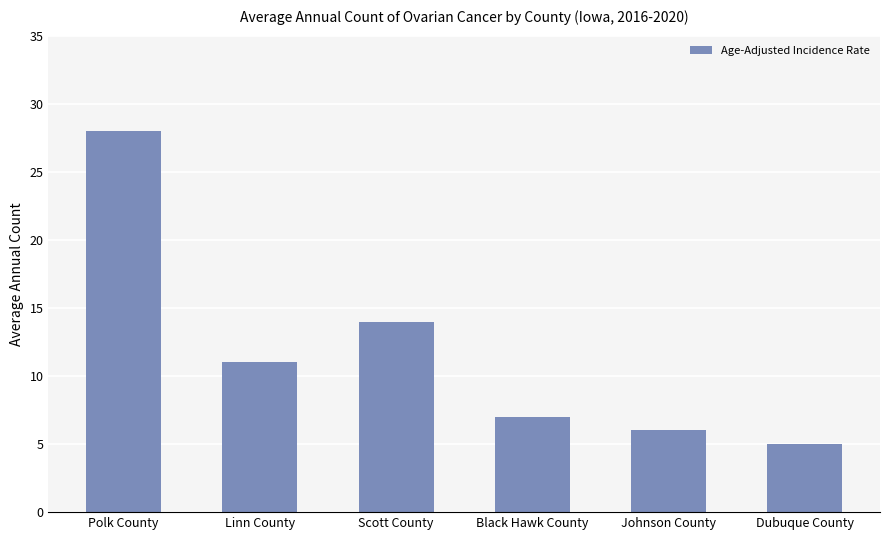

Between Black Hawk County and Johnson County, which is larger?

Black Hawk County